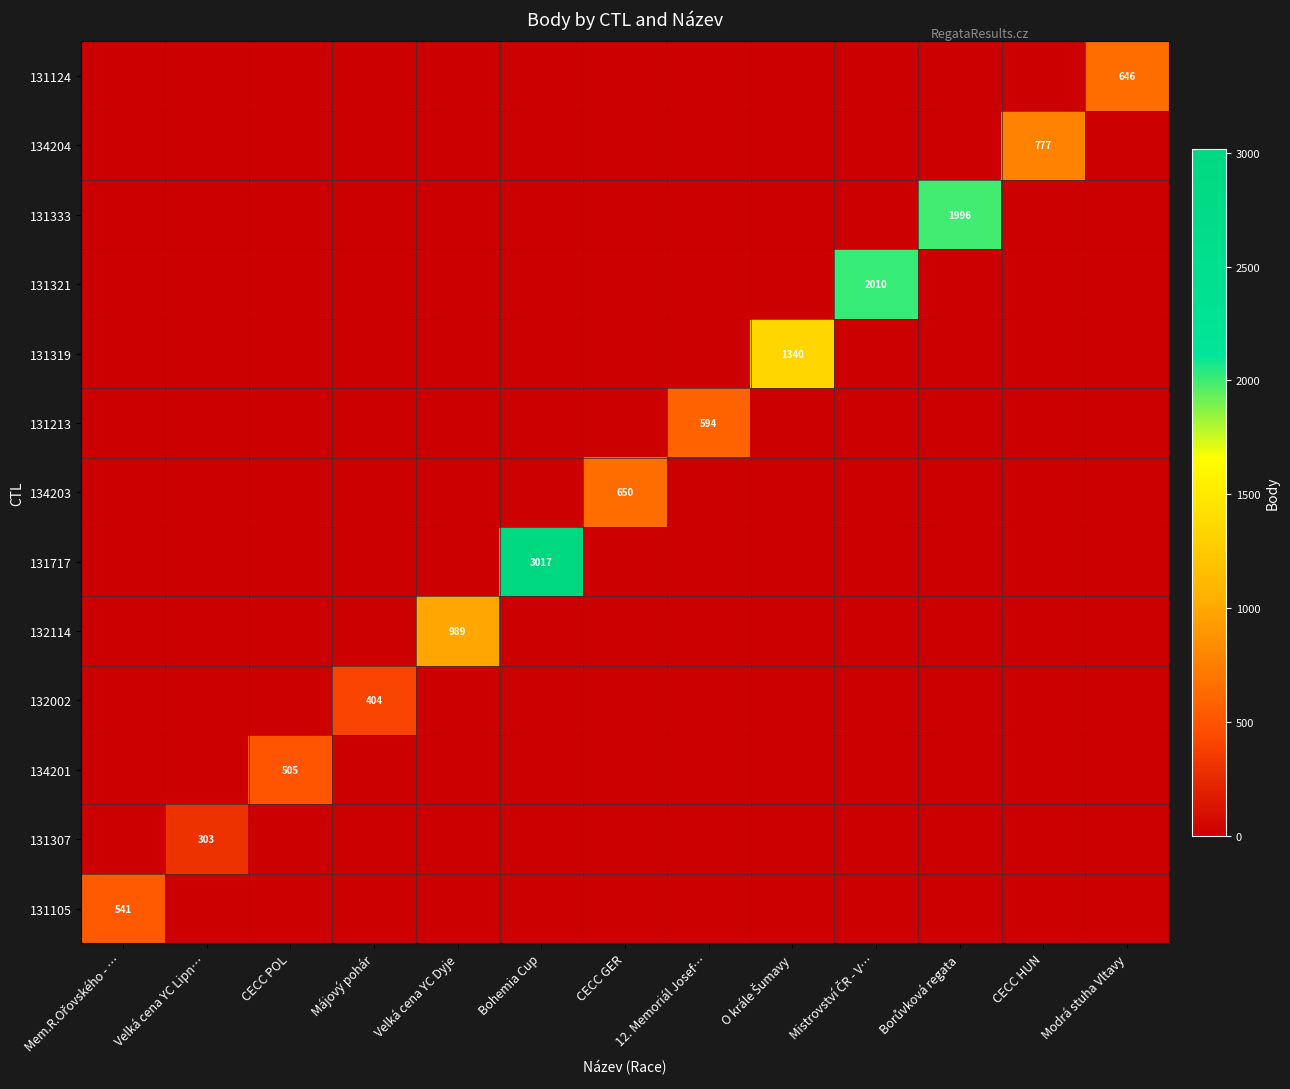

How many distinct data groups are displayed?

13